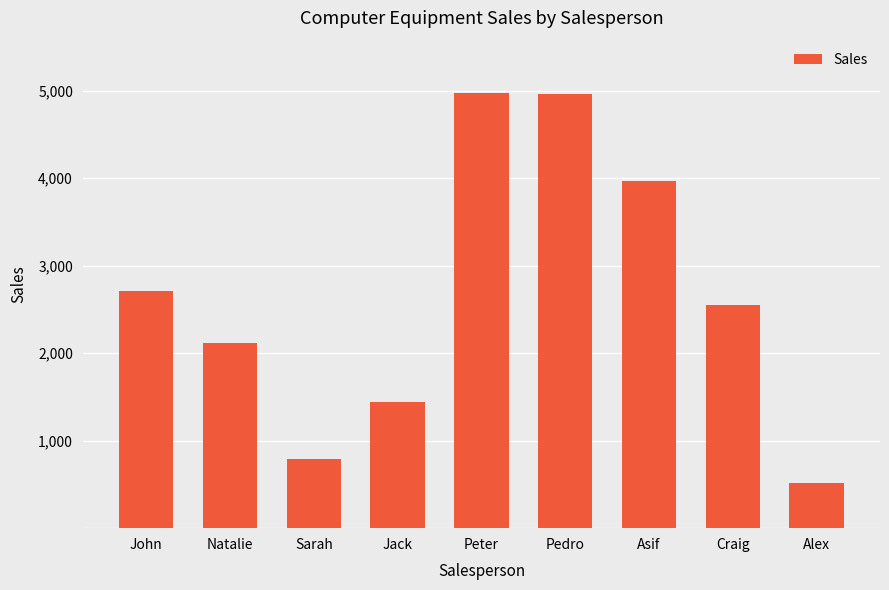

What is the difference between the values at Asif and John?

1248